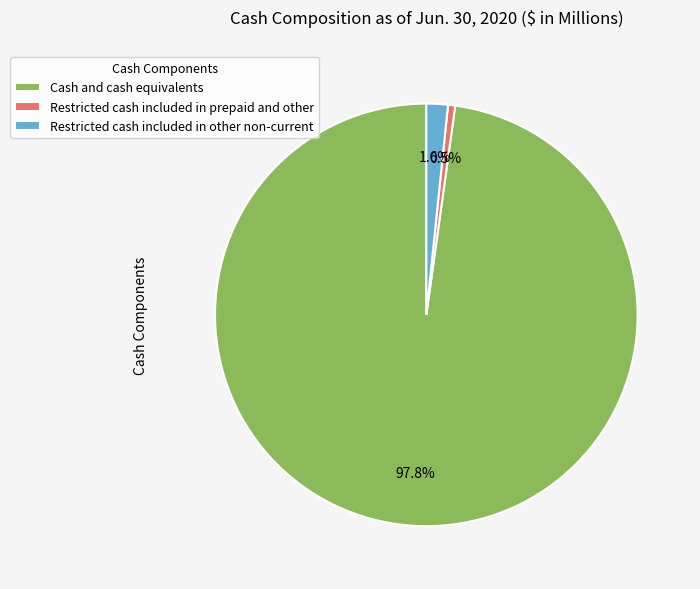

What portion of the pie excludes Restricted cash included in prepaid and other?

99.5%